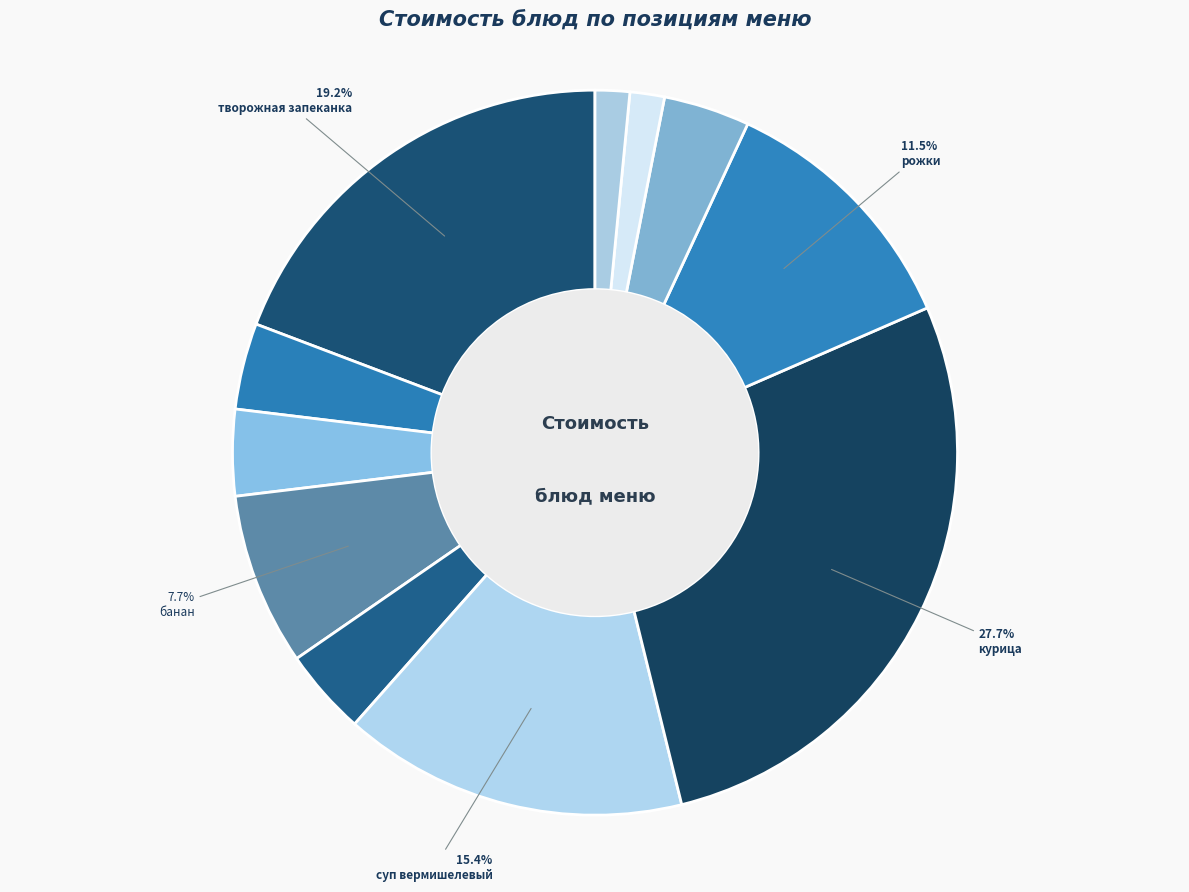

Rank the categories by value from highest to lowest.

курица, творожная запеканка, суп вермишелевый, рожки, банан, чай, Пшеничный, огурец свежий, компот из апельсинов, хлеб ржаной, хлеб белый